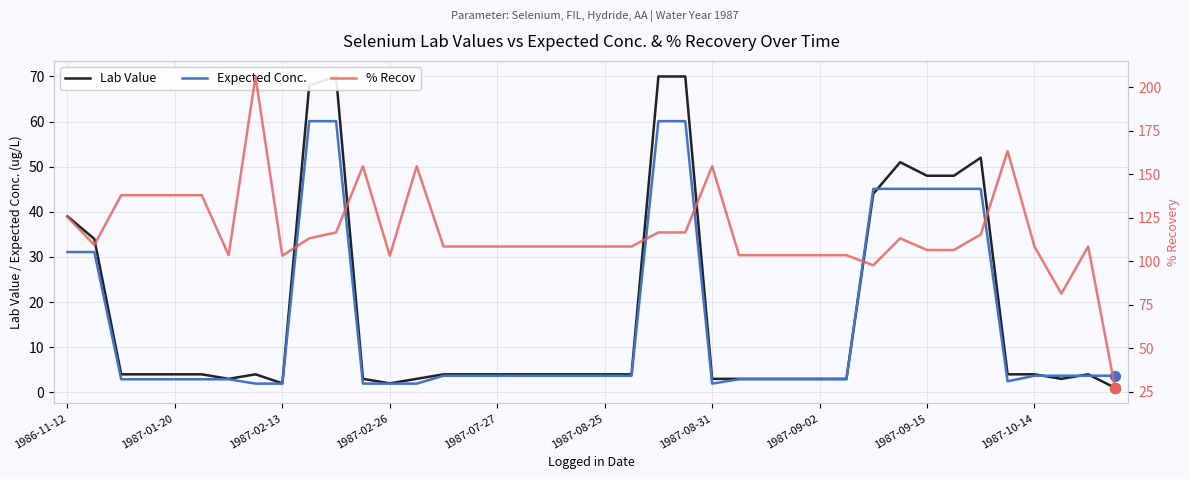

At which category is the sum across all series the highest?

10